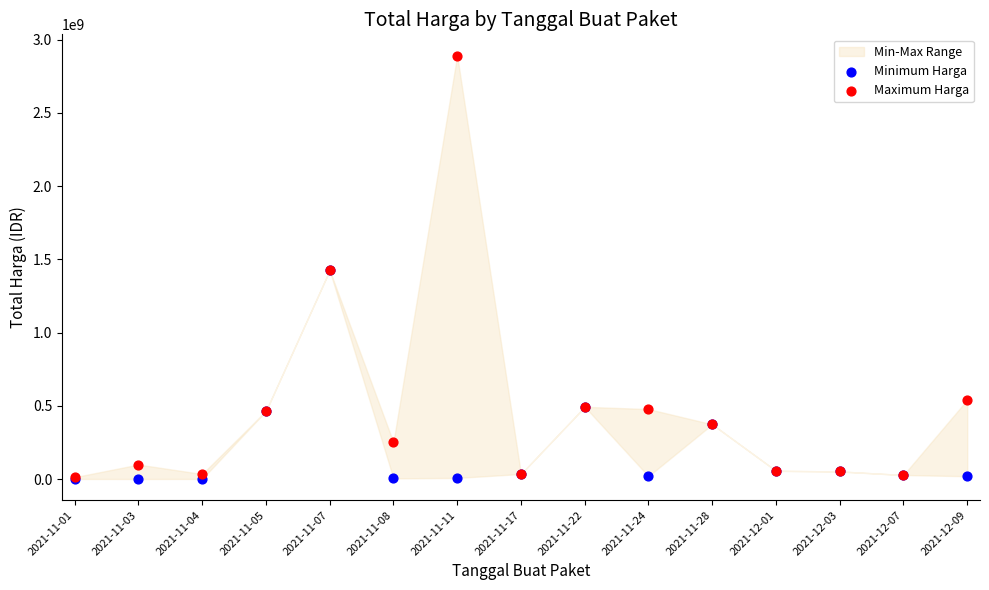

In the Minimum Harga series, what Y value is closest to 712972950?

493000000